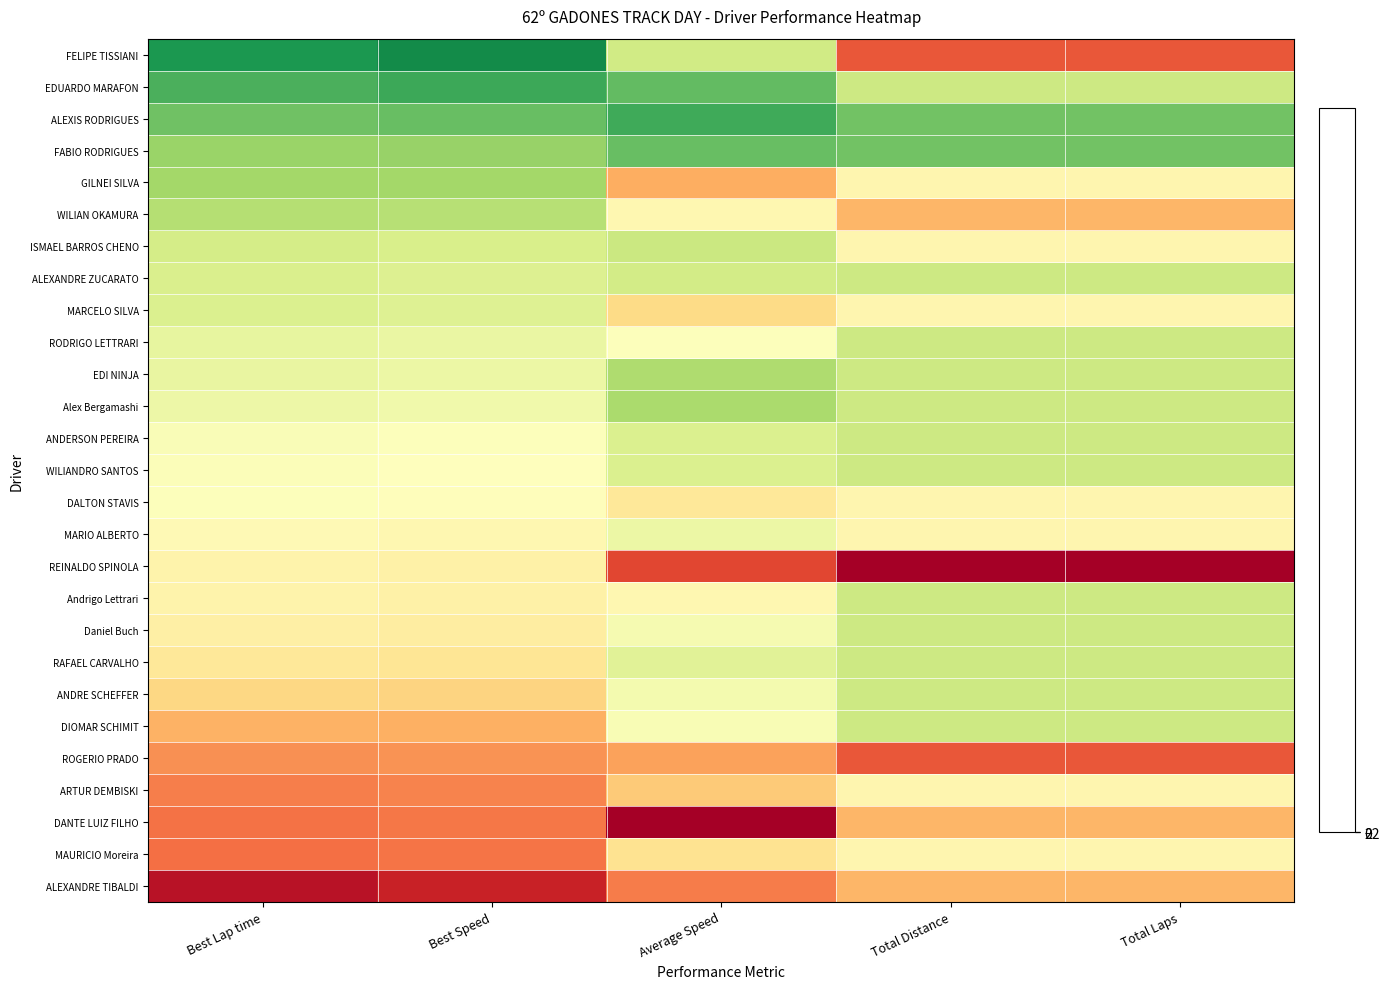

Reading left to right, extract all data points from this chart.

FELIPE TISSIANI: Best Lap time=2.0	Best Speed=2.1	Average Speed=0.6	Total Distance=-1.7	Total Laps=-1.7
EDUARDO MARAFON: Best Lap time=1.7	Best Speed=1.8	Average Speed=1.5	Total Distance=0.6	Total Laps=0.6
ALEXIS RODRIGUES: Best Lap time=1.4	Best Speed=1.5	Average Speed=1.8	Total Distance=1.4	Total Laps=1.4
FABIO RODRIGUES: Best Lap time=1.1	Best Speed=1.1	Average Speed=1.5	Total Distance=1.4	Total Laps=1.4
GILNEI SILVA: Best Lap time=1.0	Best Speed=1.0	Average Speed=-1.0	Total Distance=-0.1	Total Laps=-0.1
WILIAN OKAMURA: Best Lap time=0.8	Best Speed=0.8	Average Speed=-0.1	Total Distance=-0.9	Total Laps=-0.9
ISMAEL BARROS CHENO: Best Lap time=0.5	Best Speed=0.5	Average Speed=0.6	Total Distance=-0.1	Total Laps=-0.1
ALEXANDRE ZUCARATO: Best Lap time=0.5	Best Speed=0.4	Average Speed=0.6	Total Distance=0.6	Total Laps=0.6
MARCELO SILVA: Best Lap time=0.5	Best Speed=0.4	Average Speed=-0.5	Total Distance=-0.1	Total Laps=-0.1
RODRIGO LETTRARI: Best Lap time=0.3	Best Speed=0.3	Average Speed=0.0	Total Distance=0.6	Total Laps=0.6
EDI NINJA: Best Lap time=0.3	Best Speed=0.2	Average Speed=0.9	Total Distance=0.6	Total Laps=0.6
Alex Bergamashi: Best Lap time=0.2	Best Speed=0.2	Average Speed=0.9	Total Distance=0.6	Total Laps=0.6
ANDERSON PEREIRA: Best Lap time=0.1	Best Speed=0.0	Average Speed=0.5	Total Distance=0.6	Total Laps=0.6
WILIANDRO SANTOS: Best Lap time=0.0	Best Speed=0.0	Average Speed=0.5	Total Distance=0.6	Total Laps=0.6
DALTON STAVIS: Best Lap time=0.0	Best Speed=-0.0	Average Speed=-0.4	Total Distance=-0.1	Total Laps=-0.1
MARIO ALBERTO: Best Lap time=-0.1	Best Speed=-0.1	Average Speed=0.2	Total Distance=-0.1	Total Laps=-0.1
REINALDO SPINOLA: Best Lap time=-0.2	Best Speed=-0.2	Average Speed=-1.8	Total Distance=-3.2	Total Laps=-3.2
Andrigo Lettrari: Best Lap time=-0.2	Best Speed=-0.2	Average Speed=-0.1	Total Distance=0.6	Total Laps=0.6
Daniel Buch: Best Lap time=-0.2	Best Speed=-0.3	Average Speed=0.1	Total Distance=0.6	Total Laps=0.6
RAFAEL CARVALHO: Best Lap time=-0.4	Best Speed=-0.4	Average Speed=0.4	Total Distance=0.6	Total Laps=0.6
ANDRE SCHEFFER: Best Lap time=-0.6	Best Speed=-0.6	Average Speed=0.2	Total Distance=0.6	Total Laps=0.6
DIOMAR SCHIMIT: Best Lap time=-1.0	Best Speed=-1.0	Average Speed=0.1	Total Distance=0.6	Total Laps=0.6
ROGERIO PRADO: Best Lap time=-1.2	Best Speed=-1.2	Average Speed=-1.1	Total Distance=-1.7	Total Laps=-1.7
ARTUR DEMBISKI: Best Lap time=-1.3	Best Speed=-1.3	Average Speed=-0.7	Total Distance=-0.1	Total Laps=-0.1
DANTE LUIZ FILHO: Best Lap time=-1.5	Best Speed=-1.4	Average Speed=-2.7	Total Distance=-0.9	Total Laps=-0.9
MAURICIO Moreira: Best Lap time=-1.5	Best Speed=-1.4	Average Speed=-0.4	Total Distance=-0.1	Total Laps=-0.1
ALEXANDRE TIBALDI: Best Lap time=-2.3	Best Speed=-2.1	Average Speed=-1.4	Total Distance=-0.9	Total Laps=-0.9